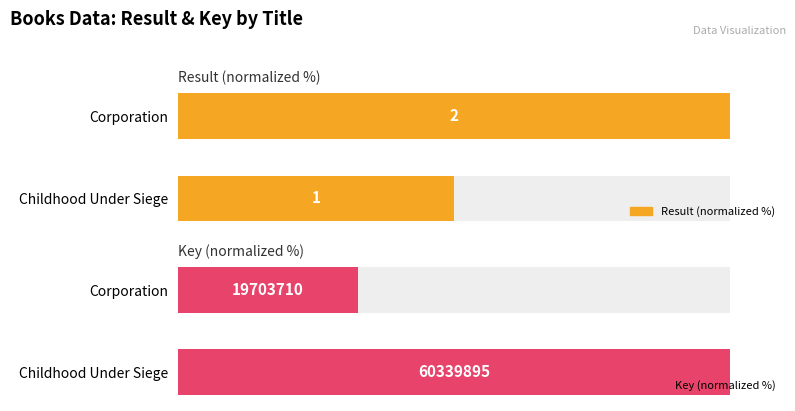

The value of Key (normalized %) at Childhood Under Siege is 163.3. True or false?

False